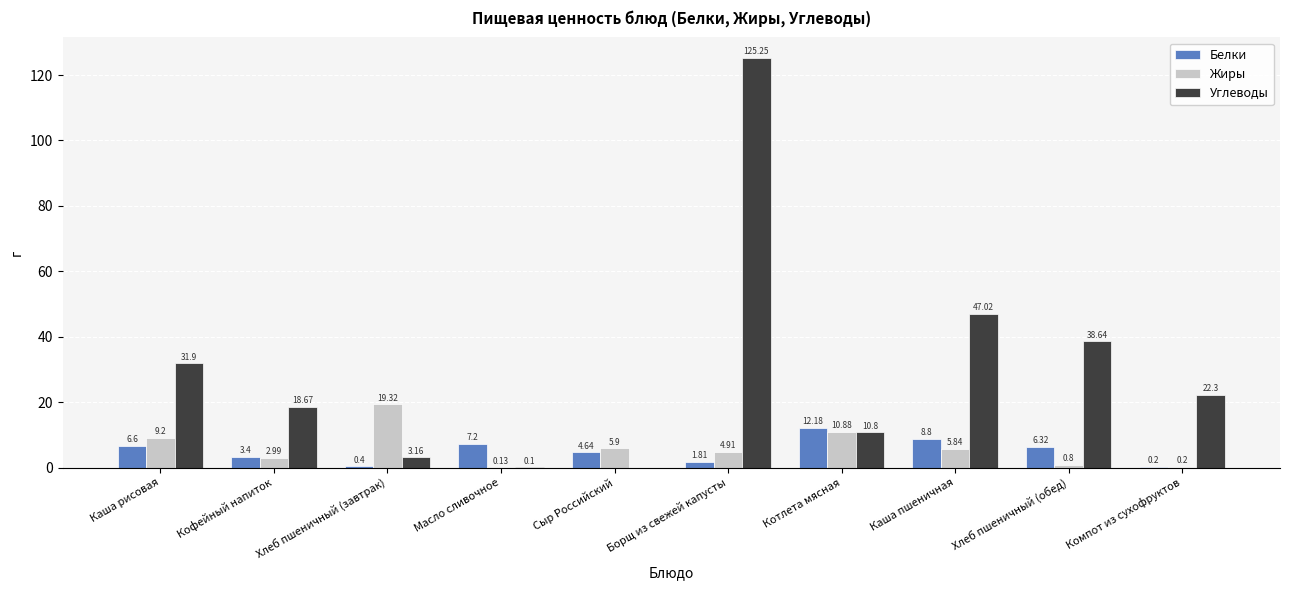

Which series has the largest total across all categories?

Углеводы